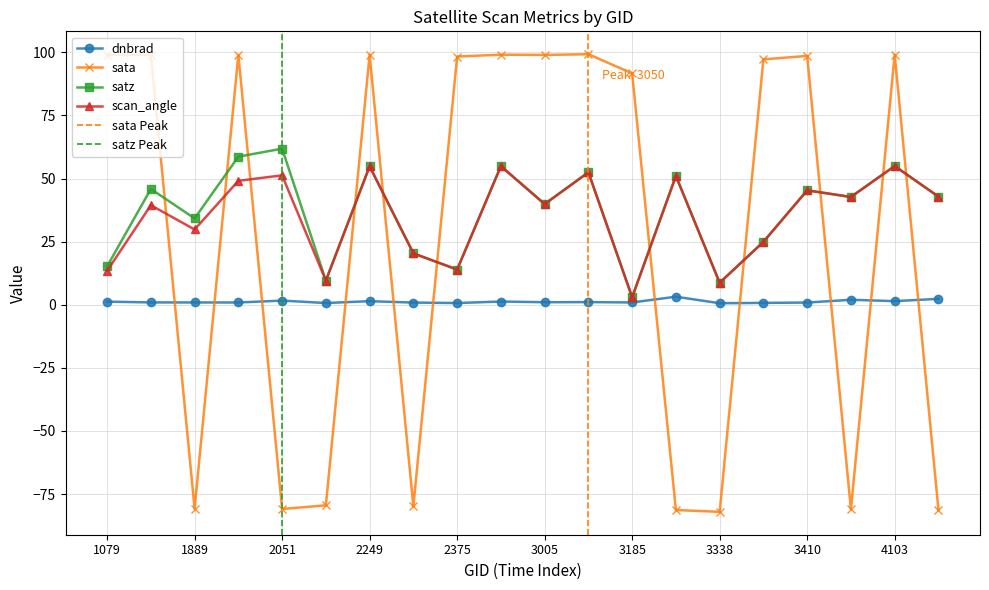

What is the total value across all series at 4157?

6.8